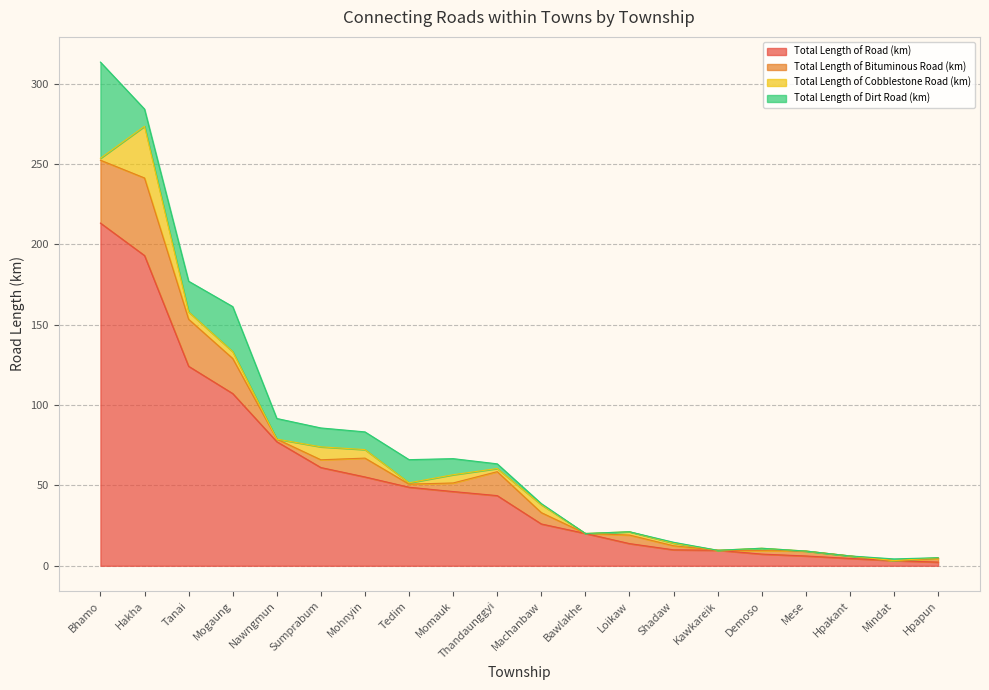

Where is Total Length of Cobblestone Road (km) nearest to the value 16?

Sumprabum